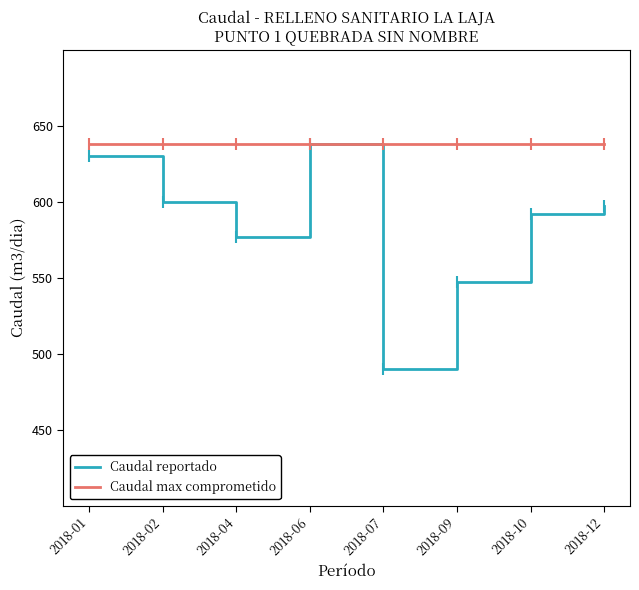

How many series are shown in this chart?

2